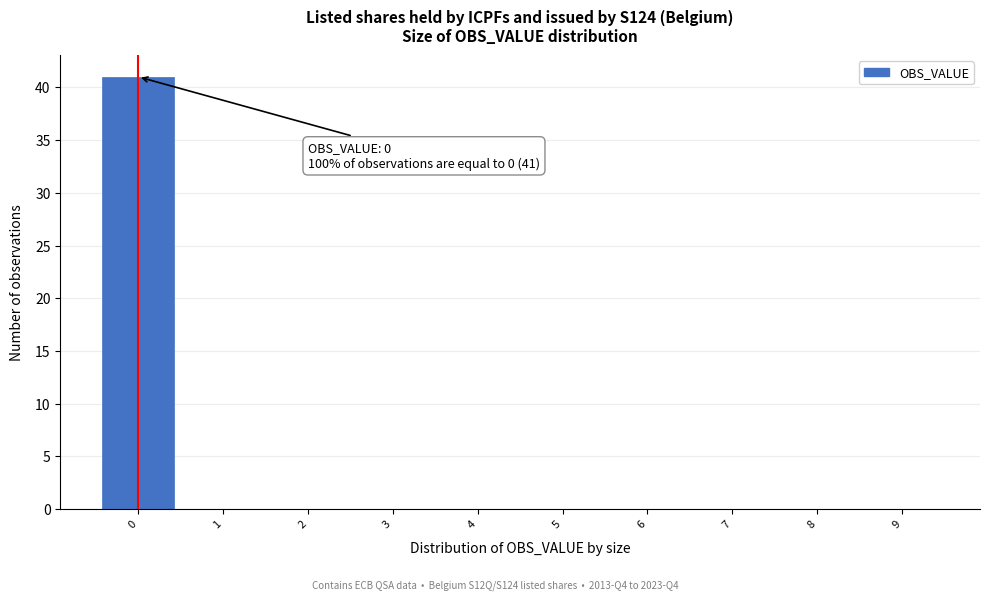

Which range on the x-axis has the tallest bar?

-0.5 to 0.5